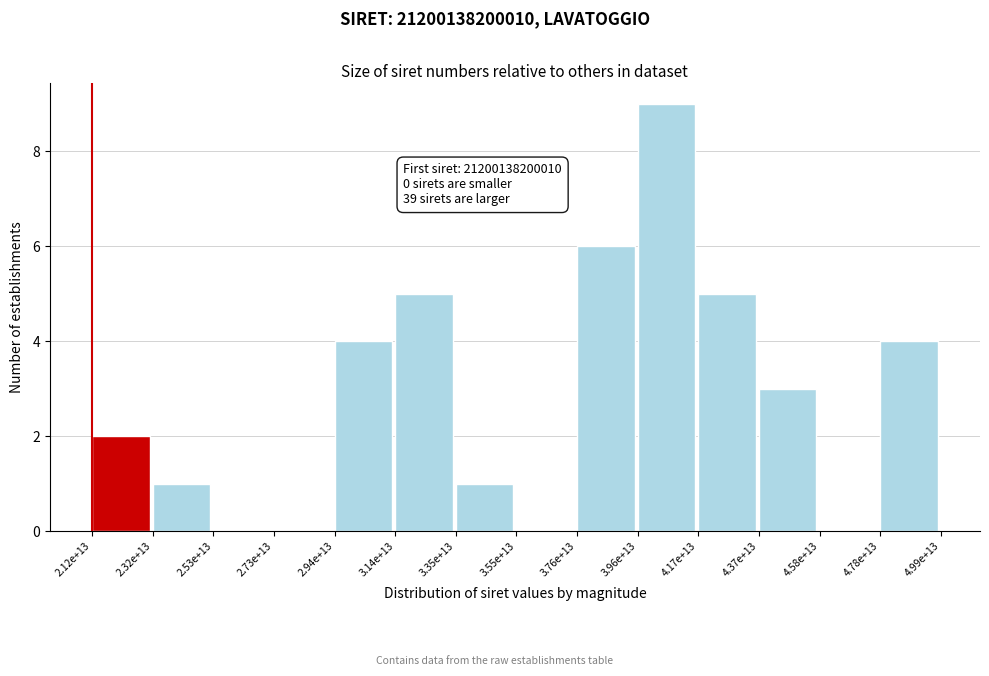

Reading left to right, extract all data points from this chart.

2.12e+13=2	2.32e+13=1	2.53e+13=0	2.73e+13=0	2.94e+13=4	3.14e+13=5	3.35e+13=1	3.55e+13=0	3.76e+13=6	3.96e+13=9	4.17e+13=5	4.37e+13=3	4.58e+13=0	4.78e+13=4